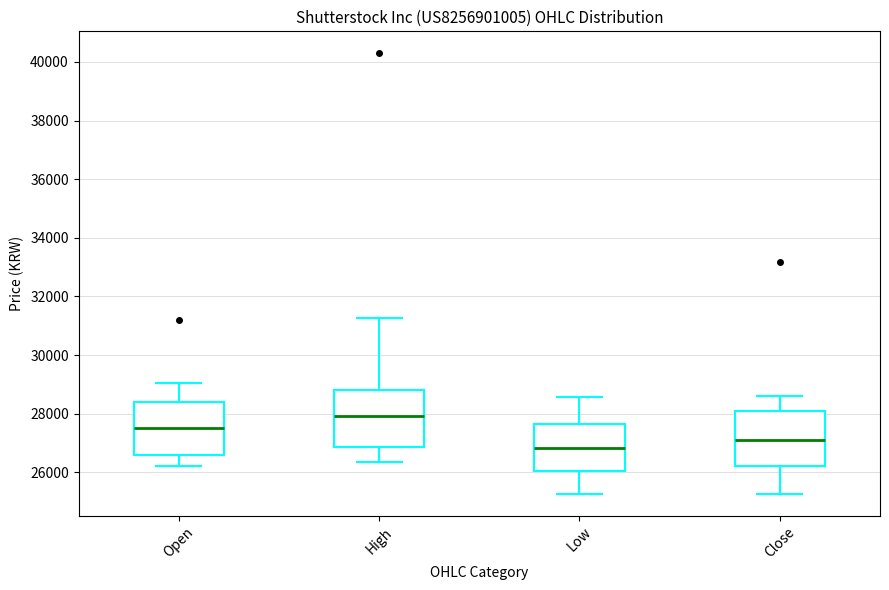

Where does the lower whisker of the box for High end on the y-axis? The values are not printed on the chart, so give them approximately, as read against the axis.

26400